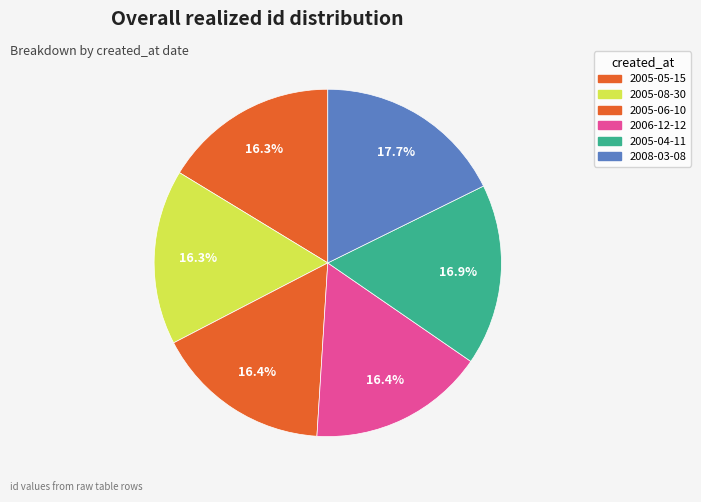

What is the ratio of the value at 2008-03-08 to the value at 2005-06-10?

1.1